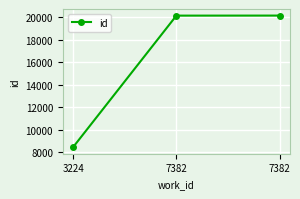

How many distinct data groups are displayed?

1